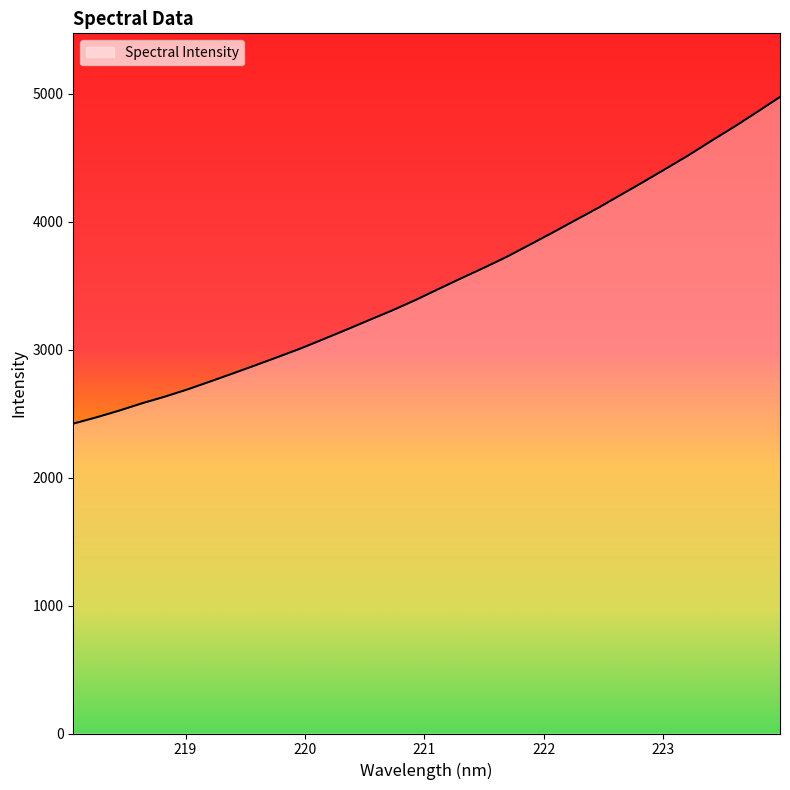

What is the maximum value shown in the chart?

4974.8